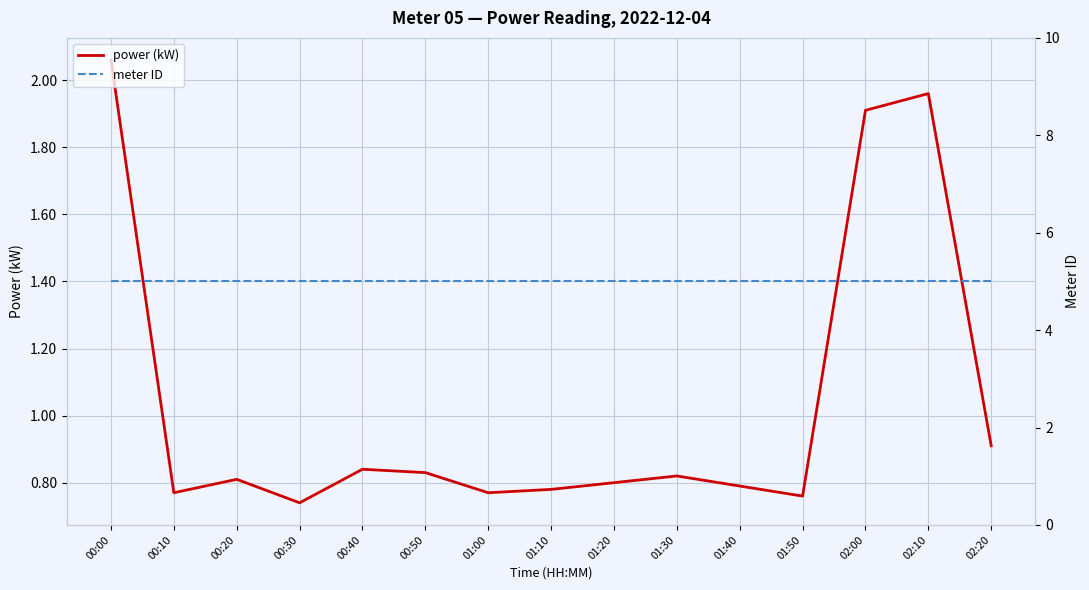

How many lines are shown in the chart?

2